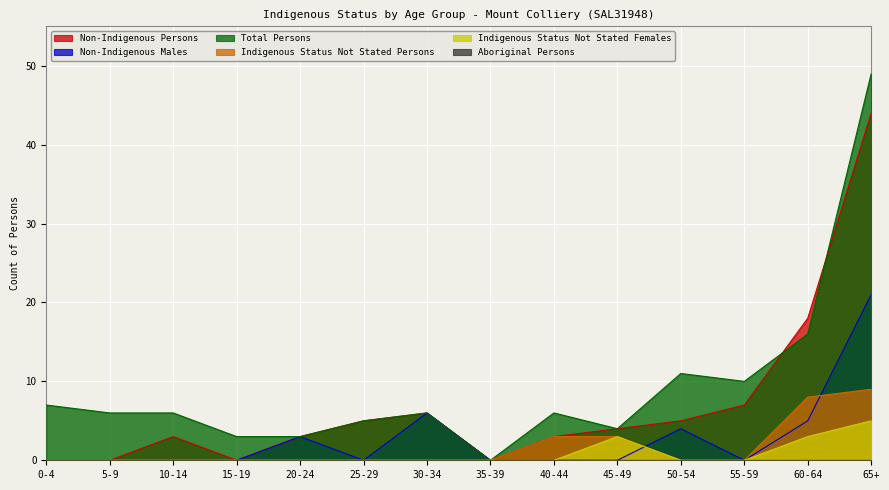

What is the difference between the highest and lowest values at 15-19?

3